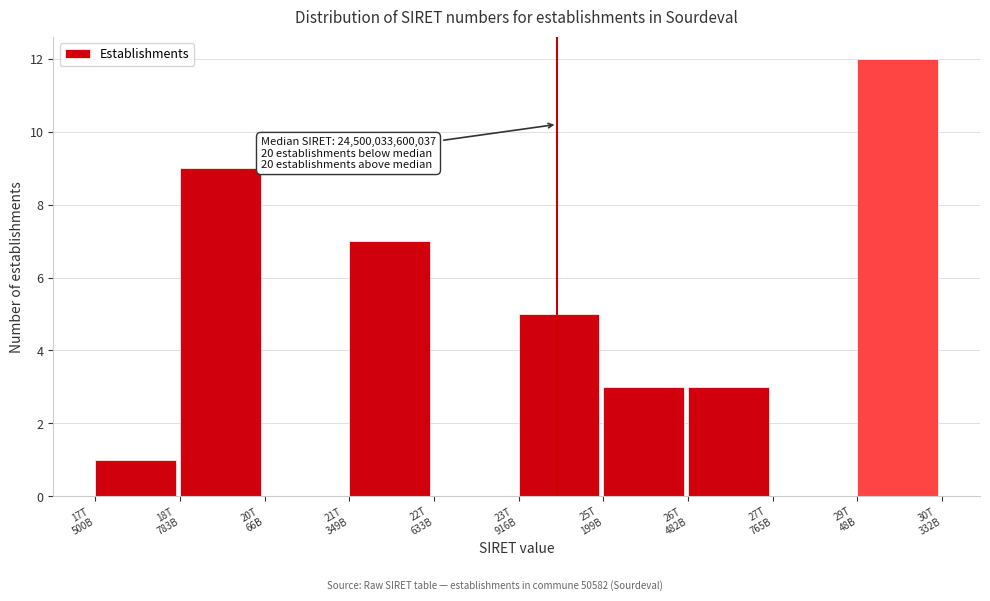

What is the greatest value displayed?

12